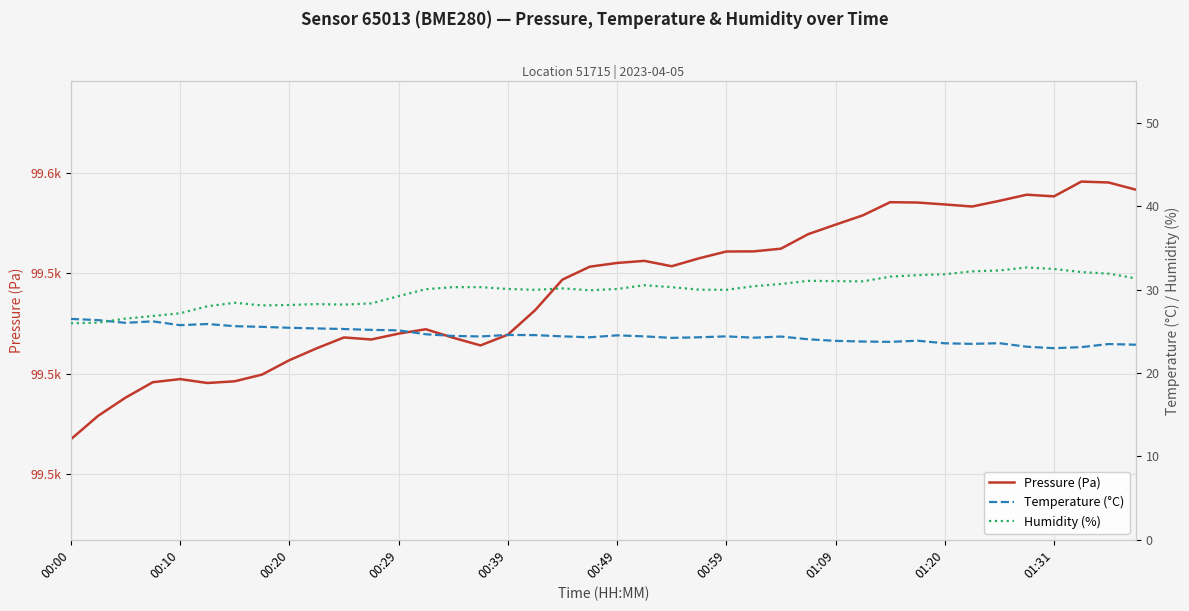

What position from the left is 10?

11